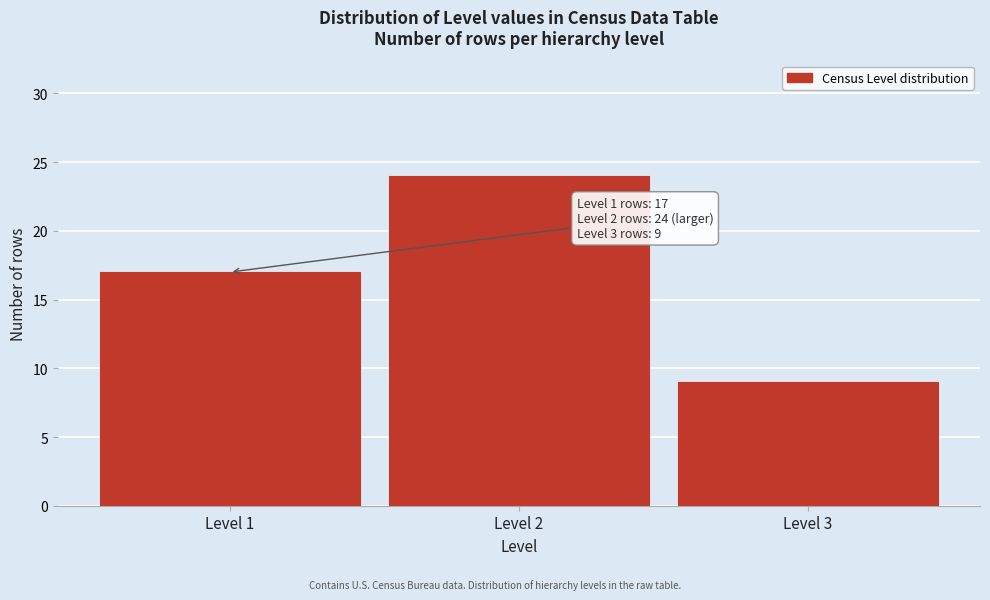

Reading right to left, list all the values displayed in this chart.

Level 3=9	Level 2=24	Level 1=17